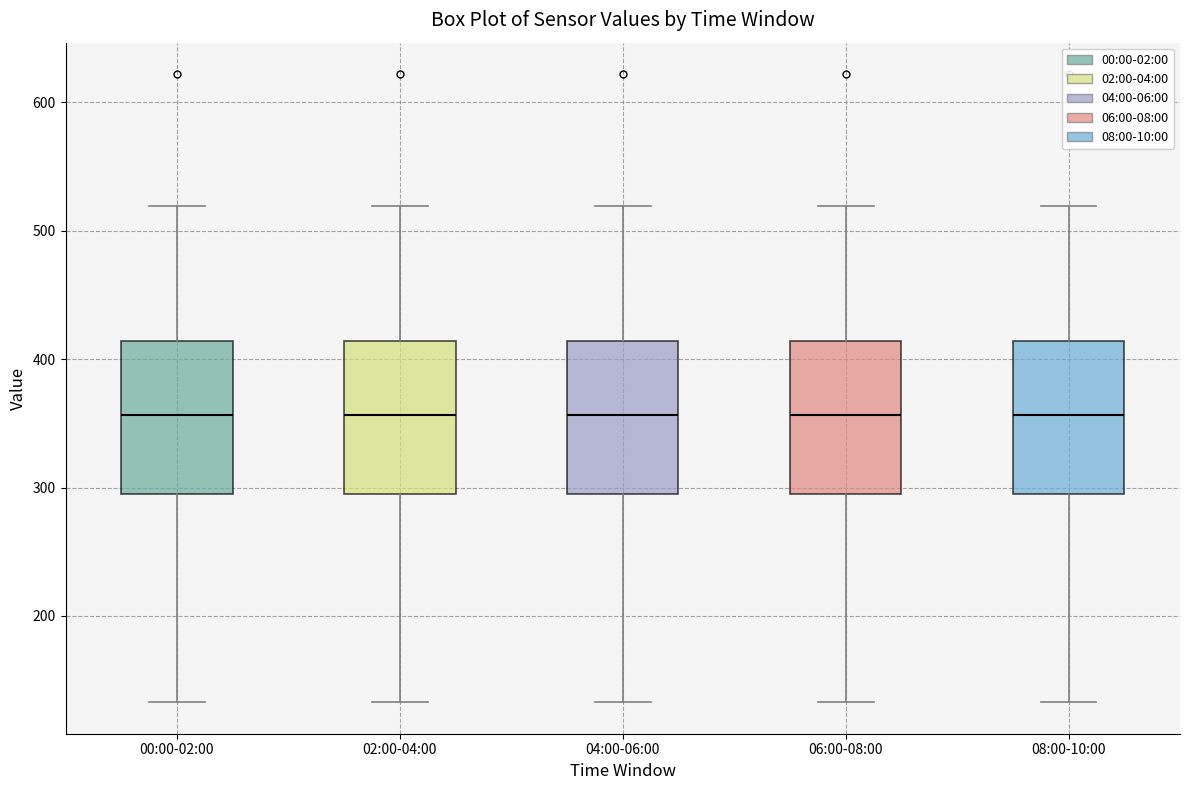

Where does the lower whisker of the box for 06:00-08:00 end on the y-axis? The values are not printed on the chart, so give them approximately, as read against the axis.

130